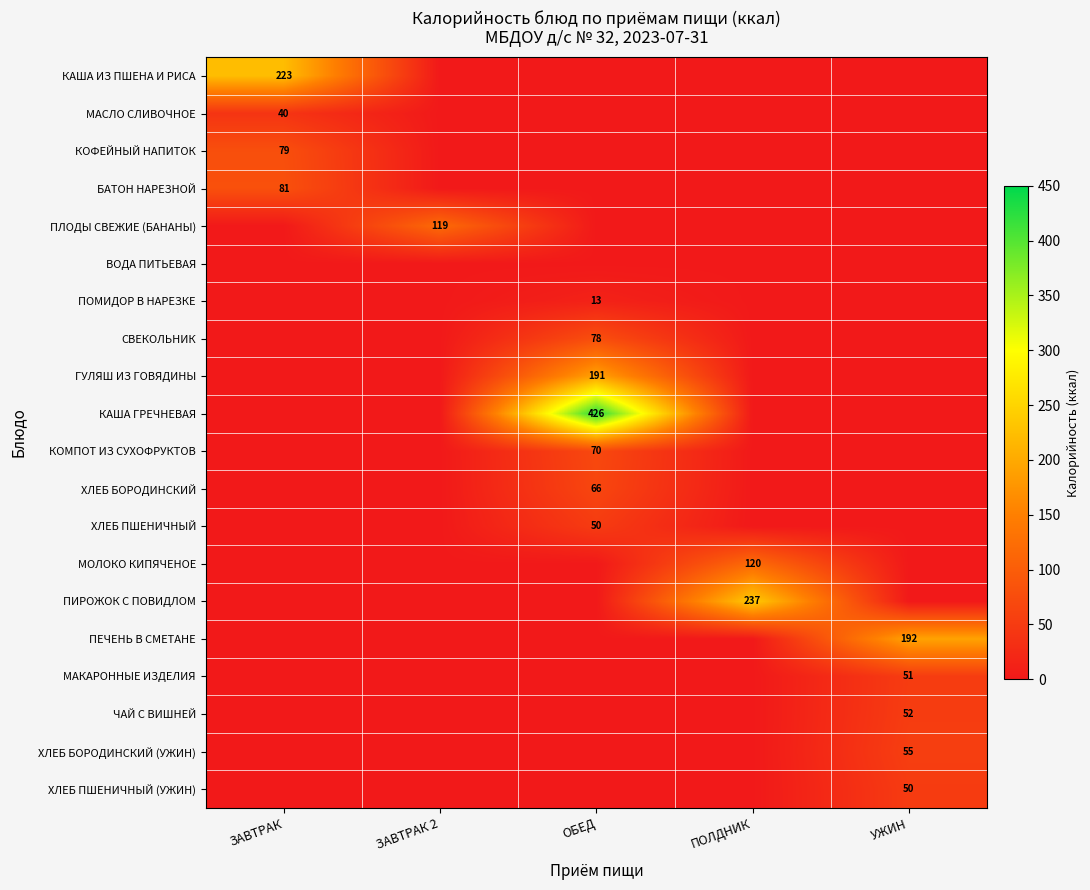

Is it true that ПЕЧЕНЬ В СМЕТАНЕ equals 271 at УЖИН?

False